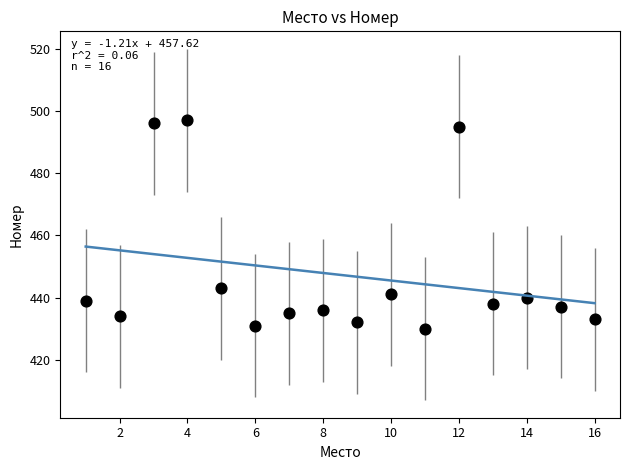

What Y value in the scatter plot is closest to 463?

443